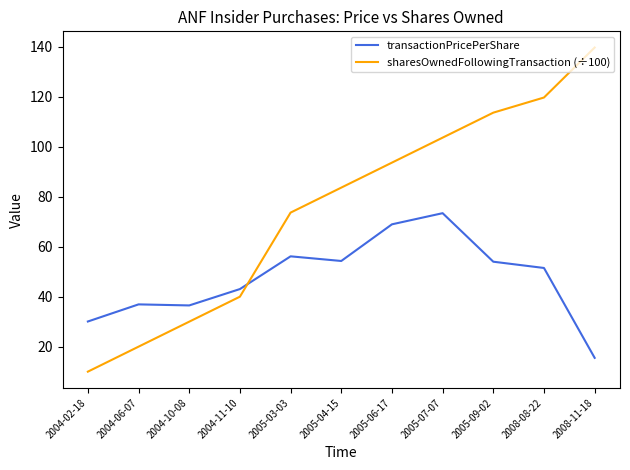

True or false: sharesOwnedFollowingTransaction (÷100) has more than 2 points higher than both neighbors.

False